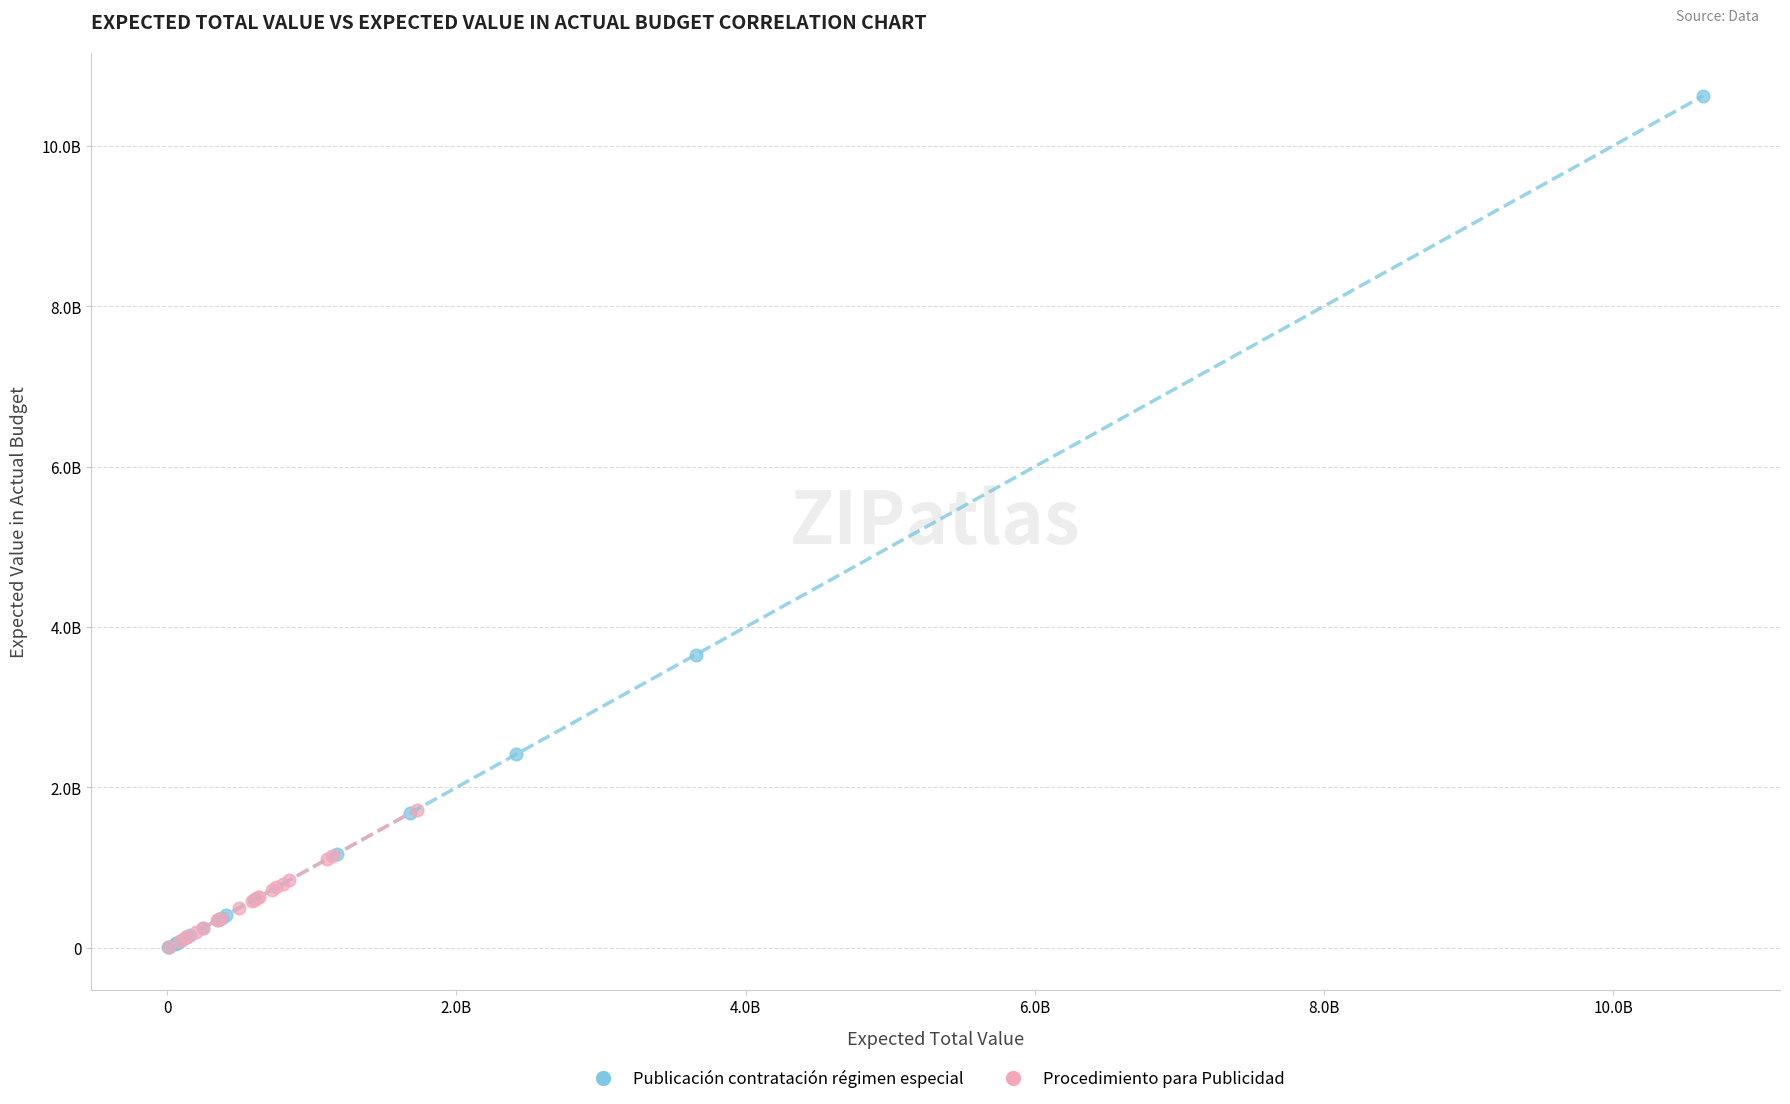

What are all the series names shown in the legend?

Publicación contratación régimen especial, Procedimiento para Publicidad